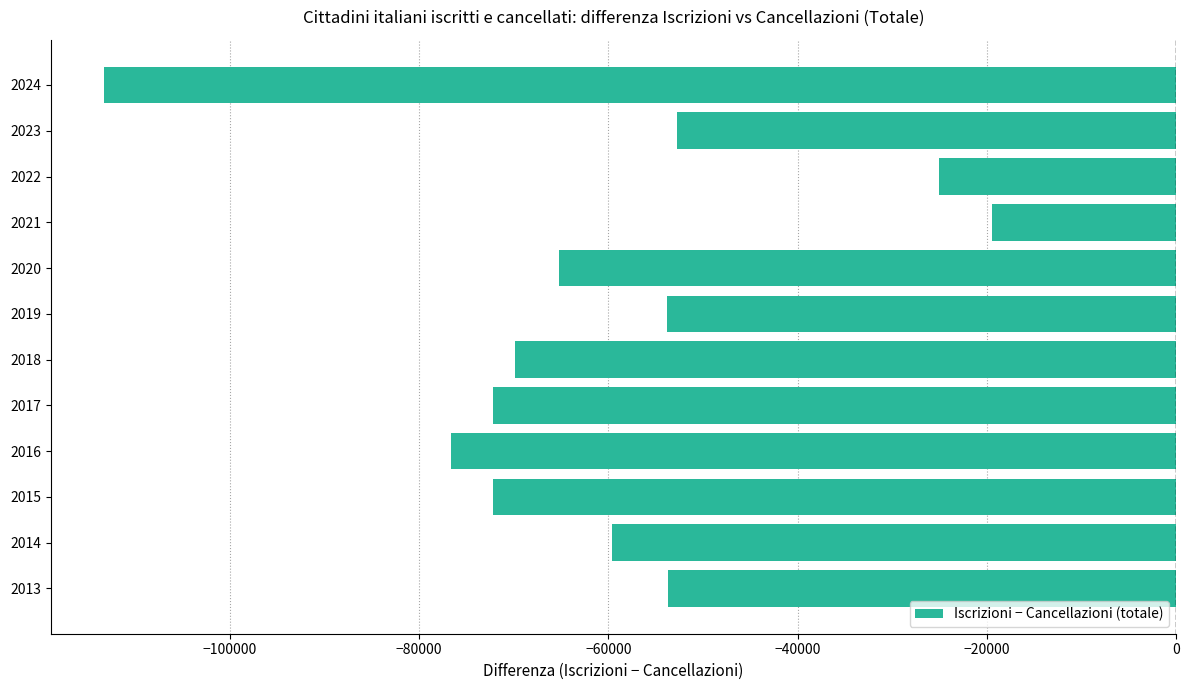

What is the maximum value shown in the chart?

-19460